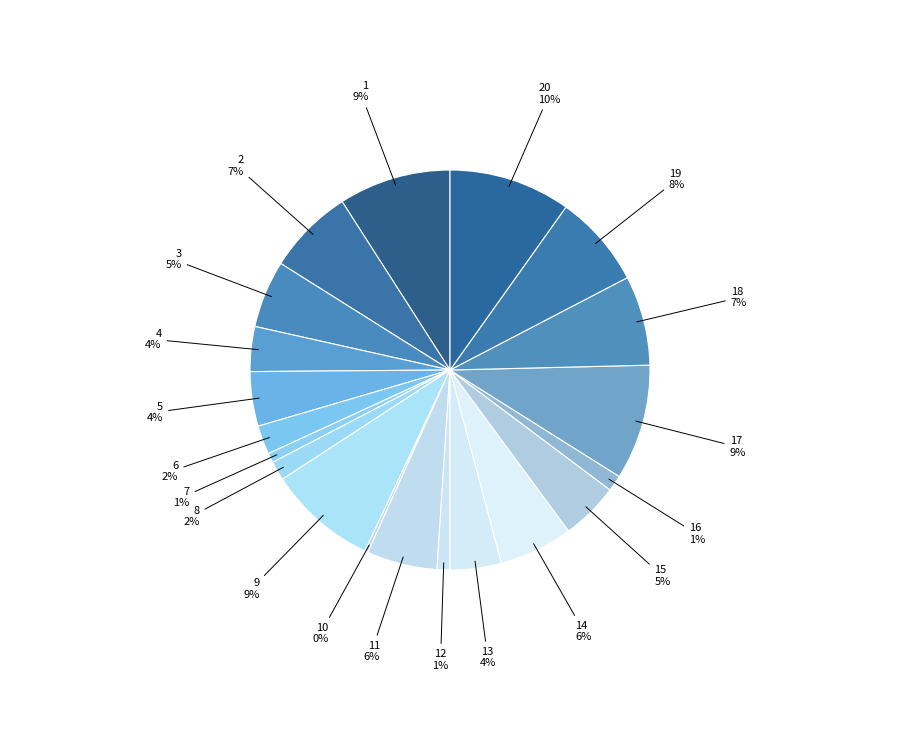

Which category has the biggest portion of the pie?

20